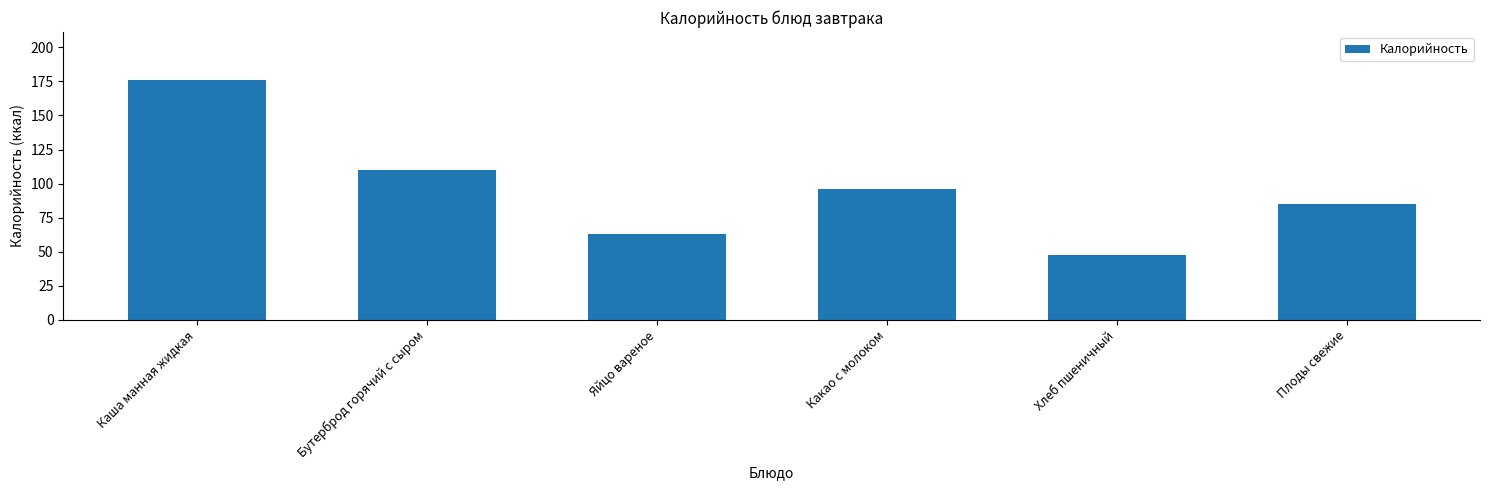

What is the average value?

96.4